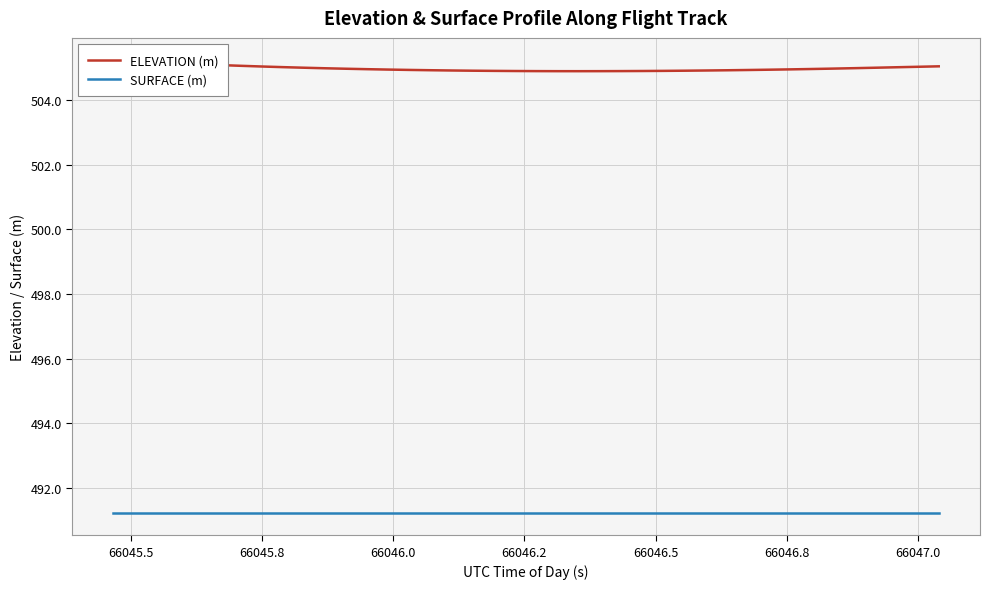

Is the value of ELEVATION (m) at 10 greater than the value of SURFACE (m) at 32?

Yes